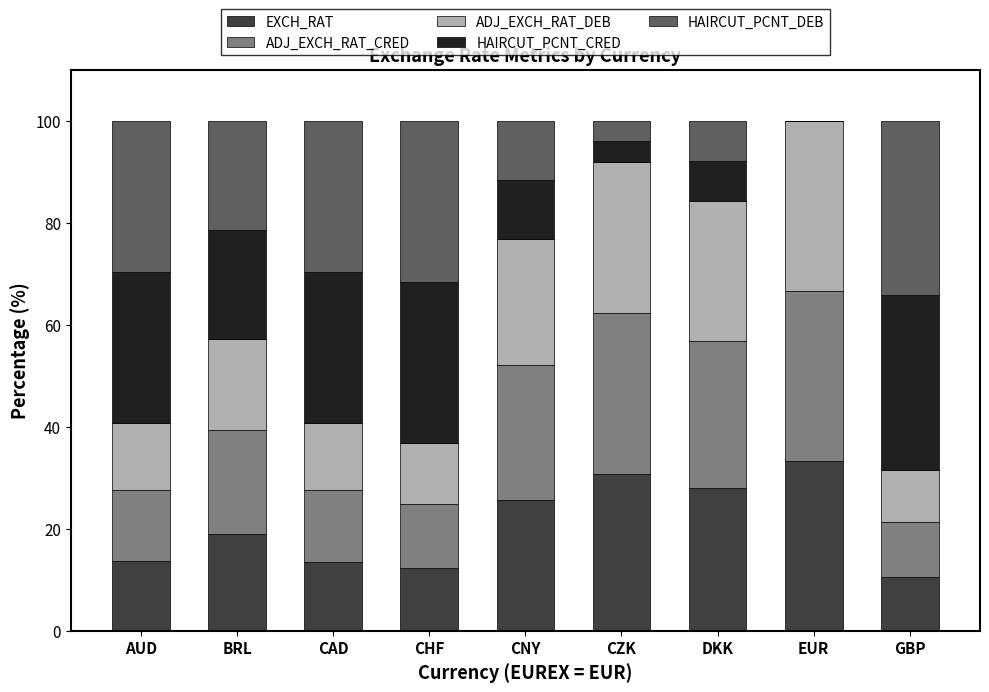

What is the maximum value for EXCH_RAT?

33.3